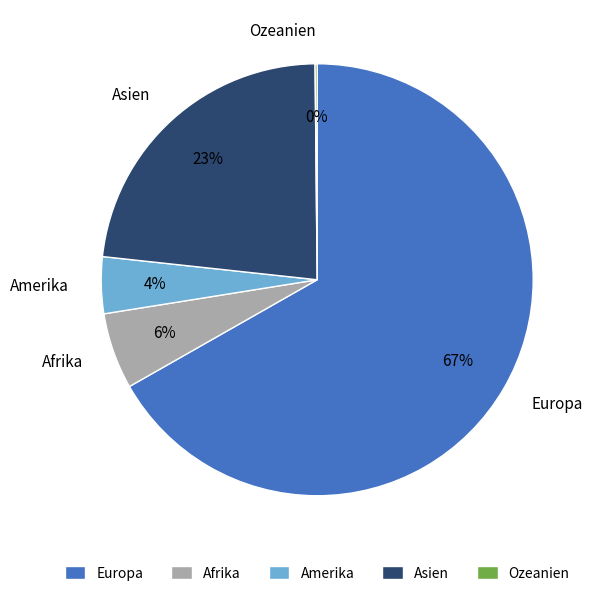

Which slice is the largest?

Europa